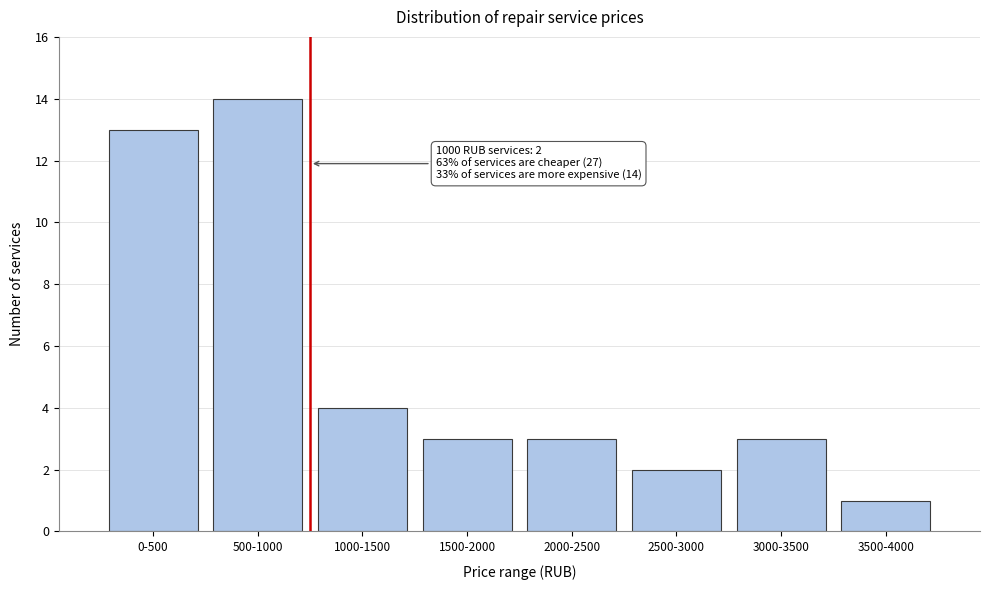

Reading left to right, what are all the values shown in this chart?

0-500=13	500-1000=14	1000-1500=4	1500-2000=3	2000-2500=3	2500-3000=2	3000-3500=3	3500-4000=1